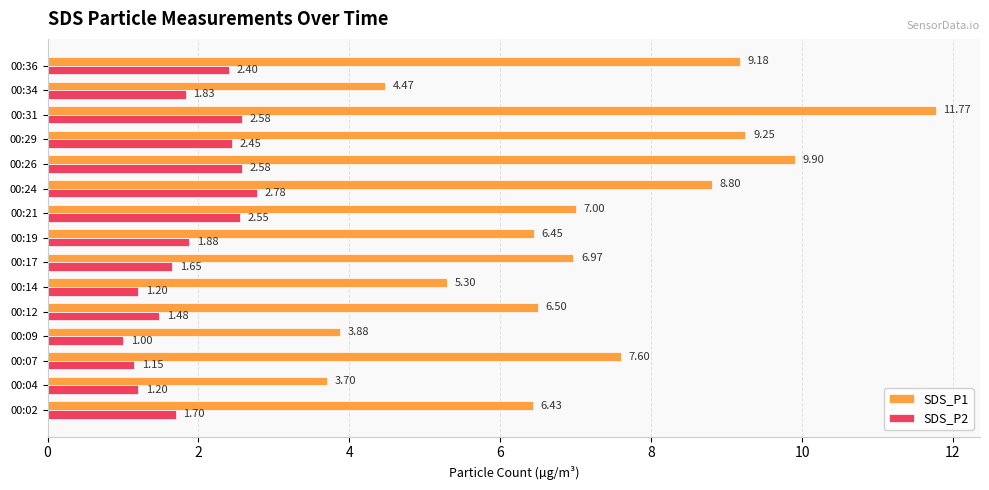

What is the average value of the SDS_P1 series?

7.1